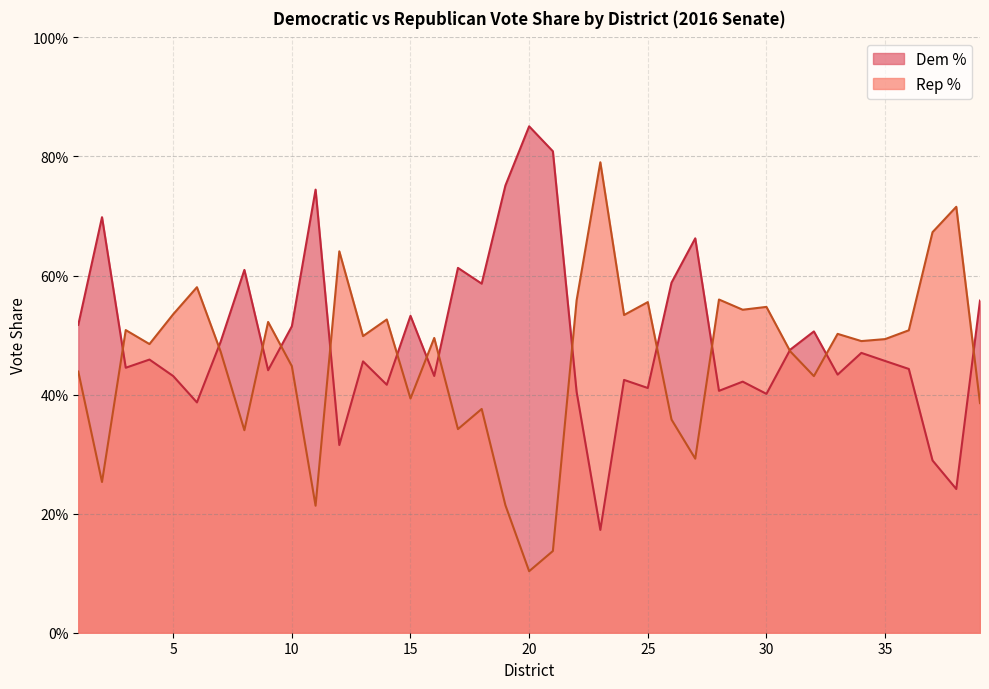

The Rep % series shows 0.2 at 17. True or false?

False